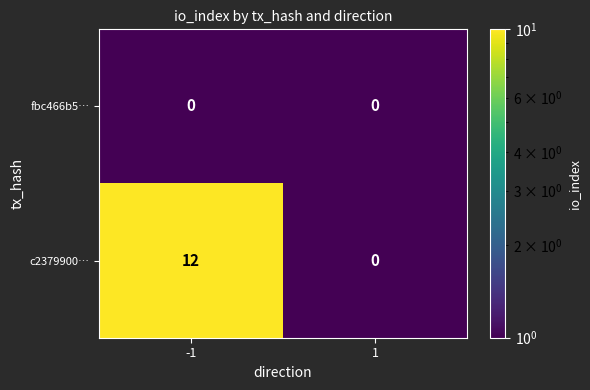

At -1, list the series in order from largest to smallest.

c2379900…, fbc466b5…